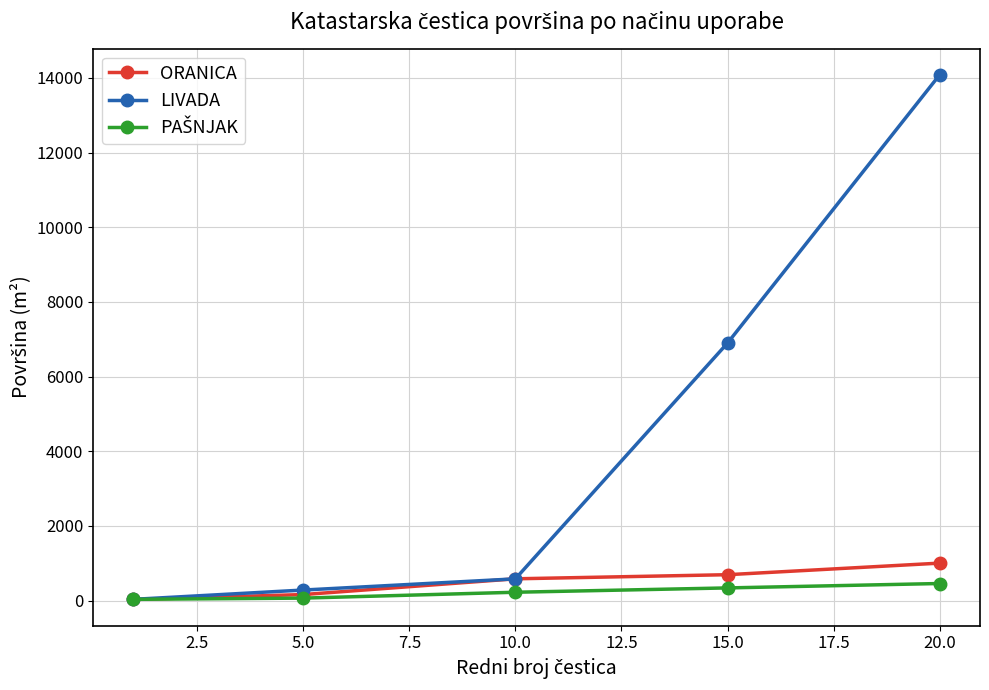

What is the maximum value for ORANICA?

1003